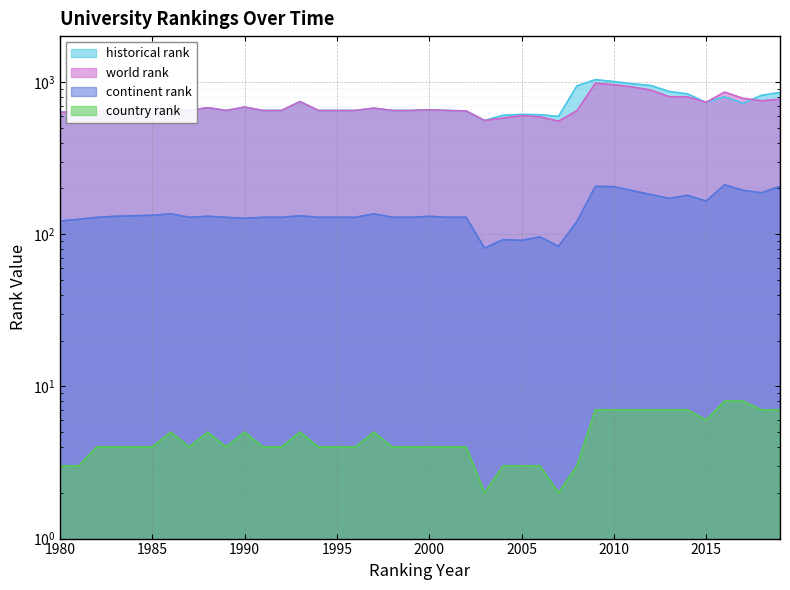

What are all the series names shown in the legend?

world rank, historical rank, continent rank, country rank